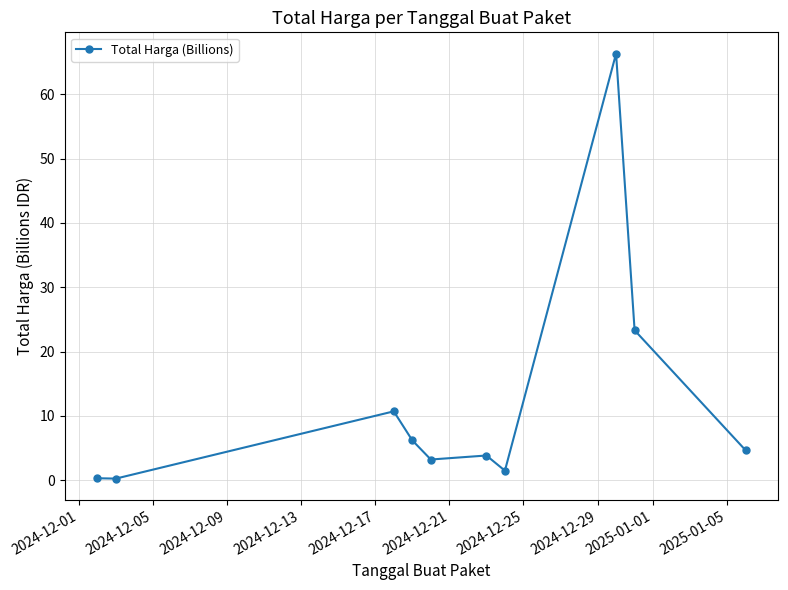

What is the value of the 4th point from the left?

6.2